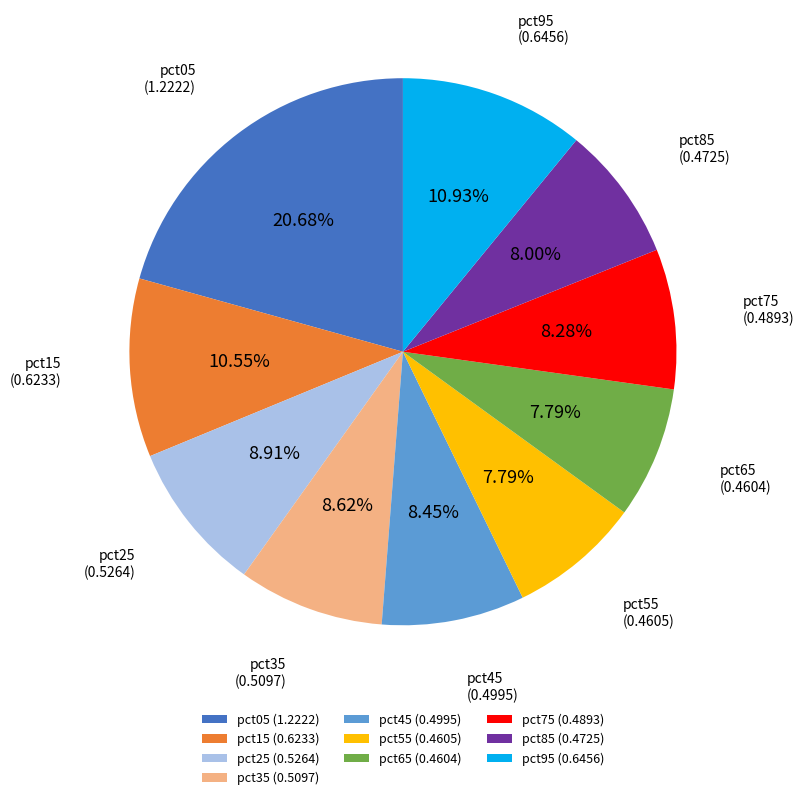

Is the sum of pct35 (0.5097) and pct25 (0.5264) greater than half?

No